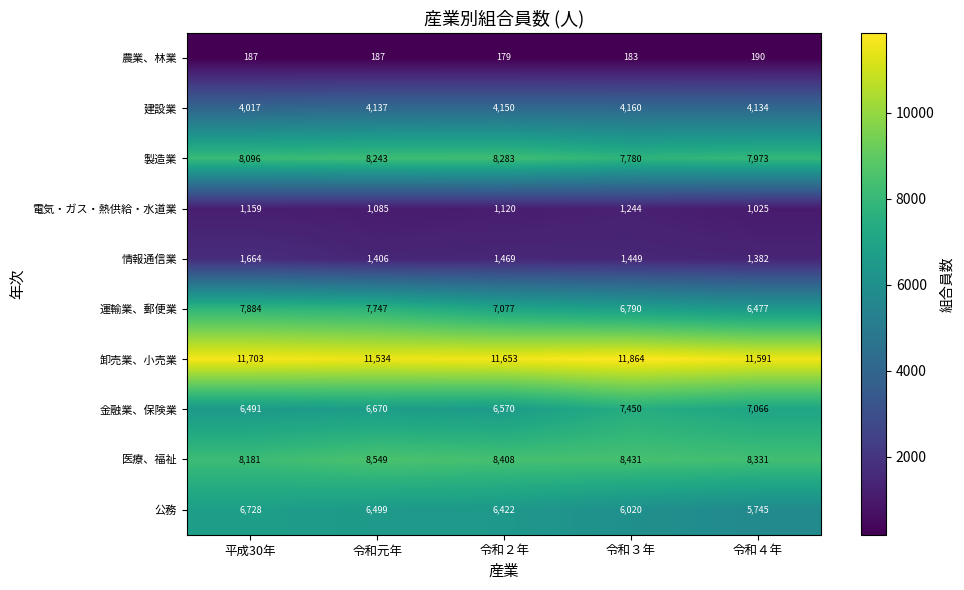

What is the difference between the maximum and minimum values in the 公務 series?

983